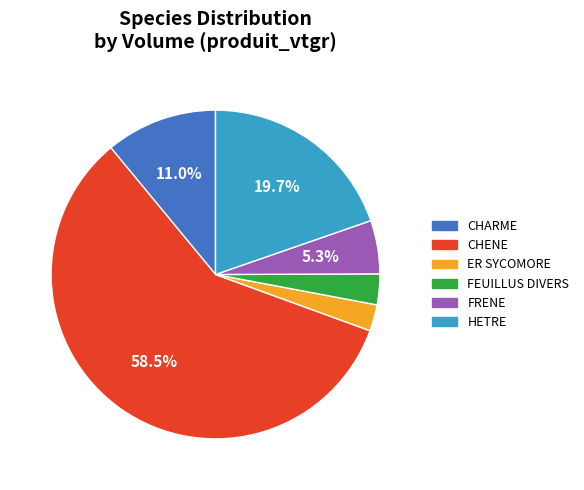

Which category has the biggest portion of the pie?

CHENE